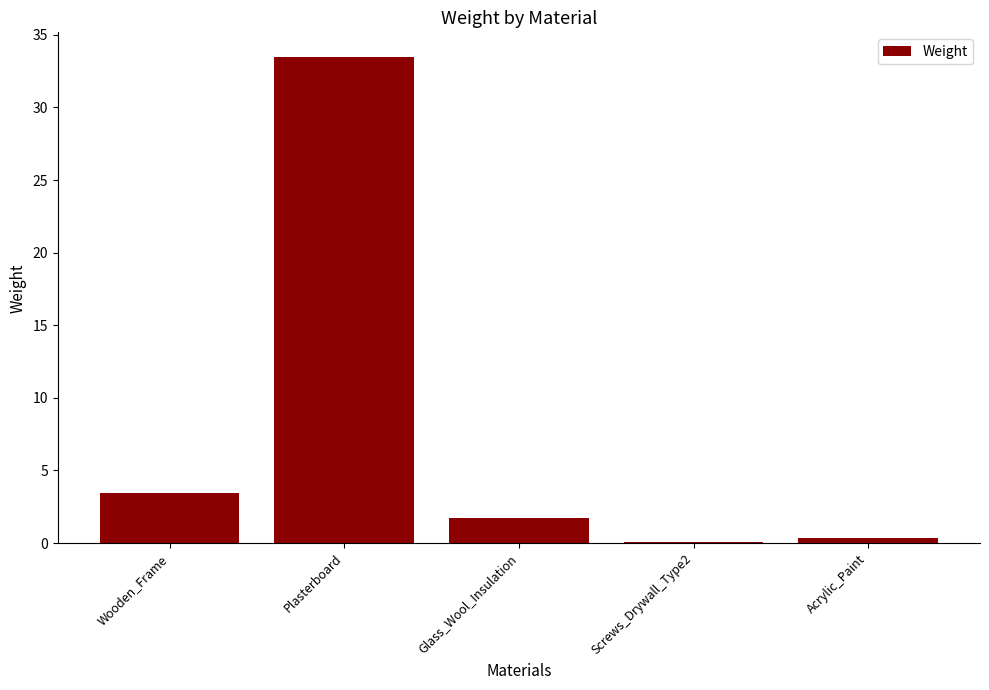

How many series are shown in this chart?

1